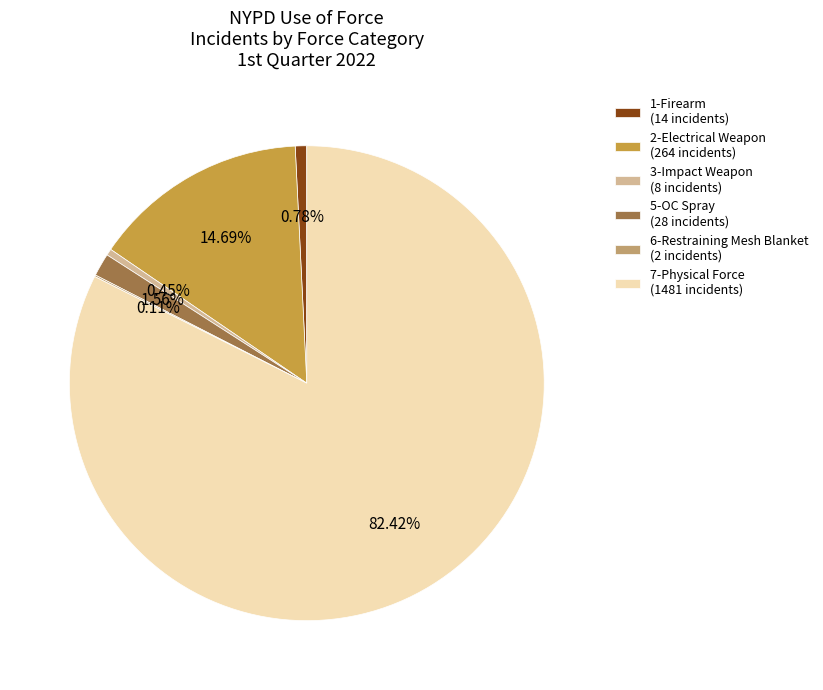

Which has a higher value, 7-Physical Force or 3-Impact Weapon?

7-Physical Force